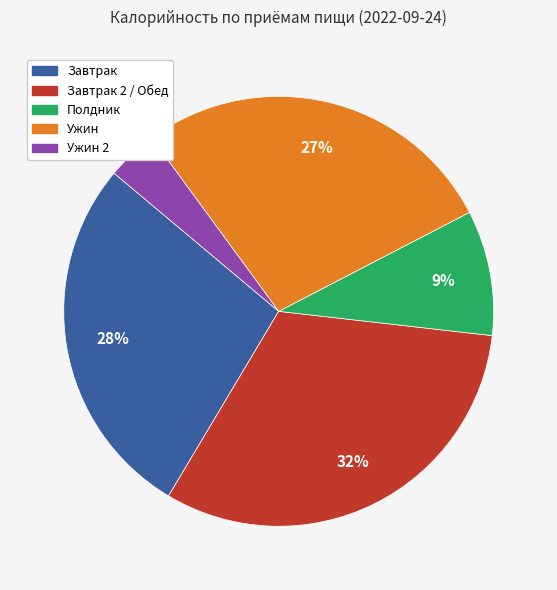

To the nearest percent, what is the average slice percentage?

20%